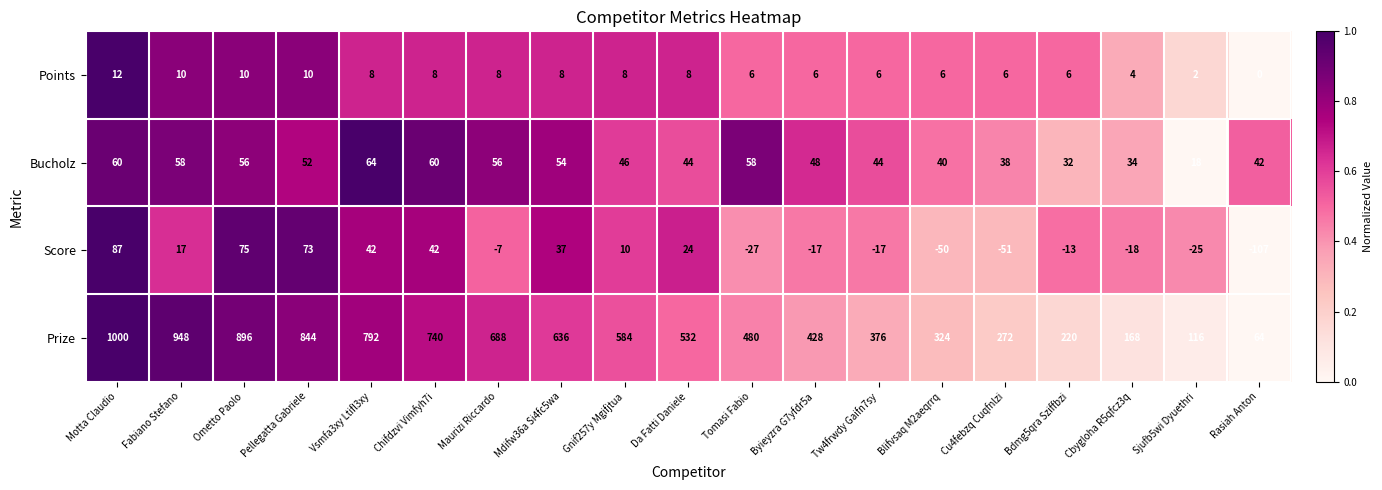

Between Tomasi Fabio and Cu4febzq Cuqfnlzi, which series saw the biggest shift?

Prize